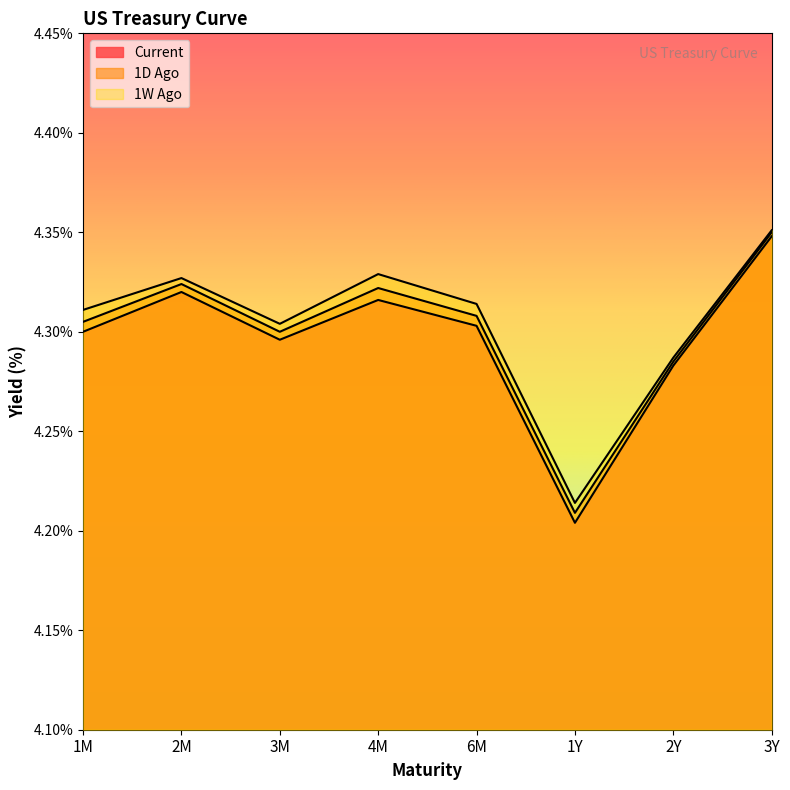

What is the difference between the maximum and second lowest values in the Current series?

0.1